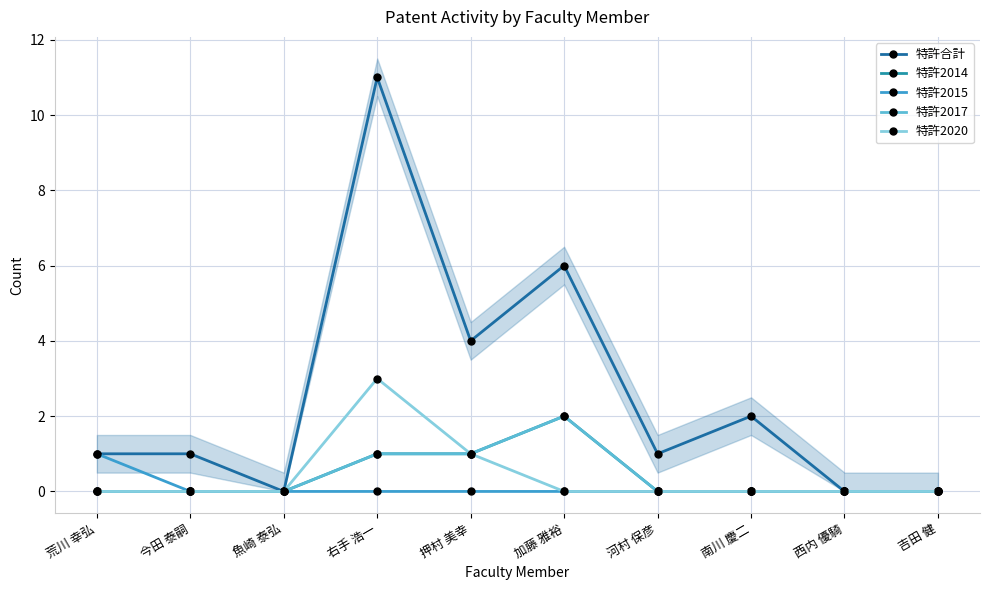

Is the value of 特許2015 at 西内 優騎 greater than the value of 特許合計 at 押村 美幸?

No